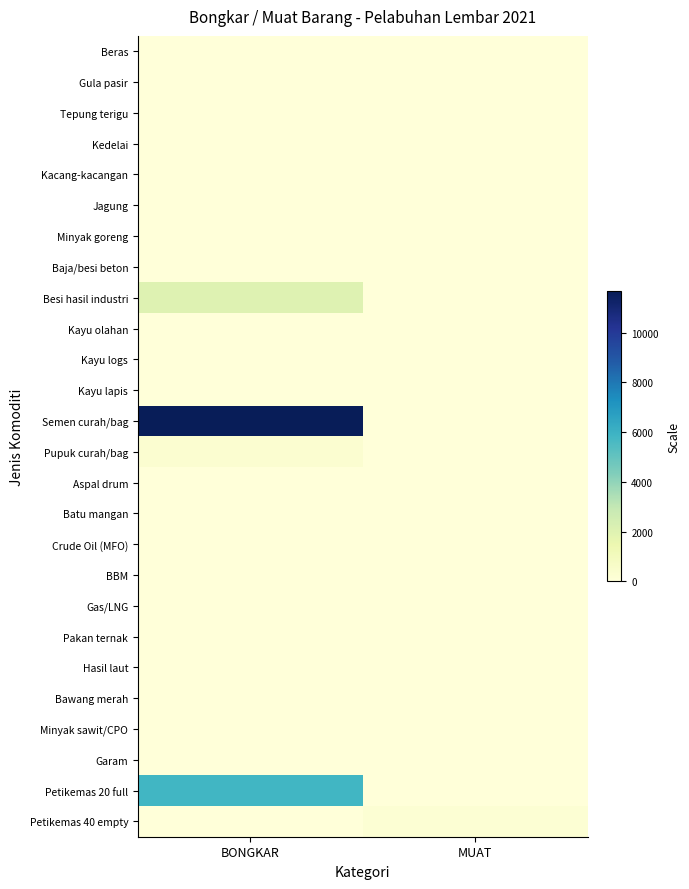

Which series has the widest spread of values?

Semen curah/bag